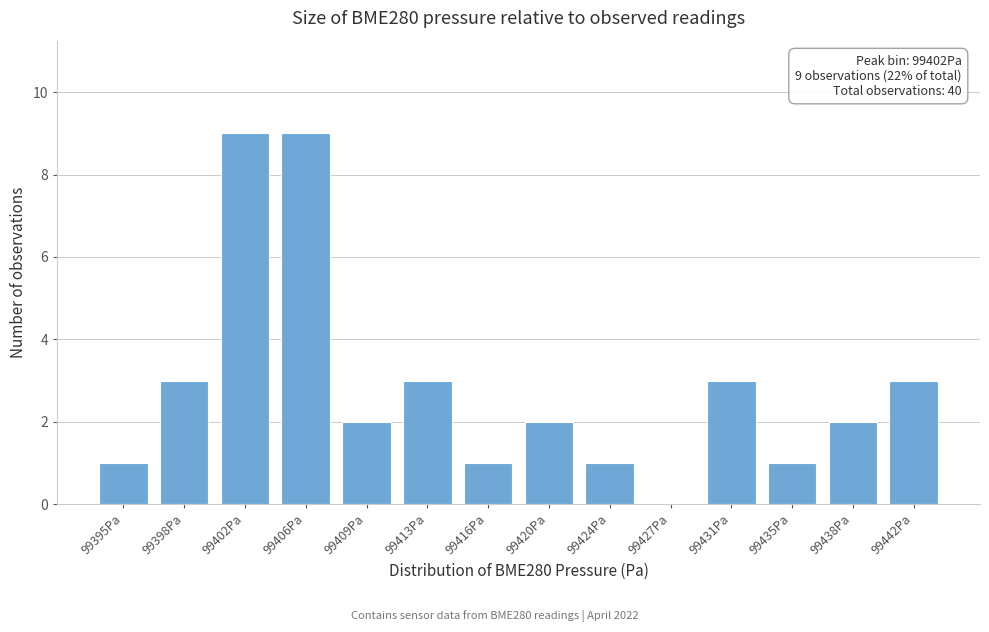

Reading right to left, list all the values displayed in this chart.

99442Pa=3	99438Pa=2	99435Pa=1	99431Pa=3	99427Pa=0	99424Pa=1	99420Pa=2	99416Pa=1	99413Pa=3	99409Pa=2	99406Pa=9	99402Pa=9	99398Pa=3	99395Pa=1